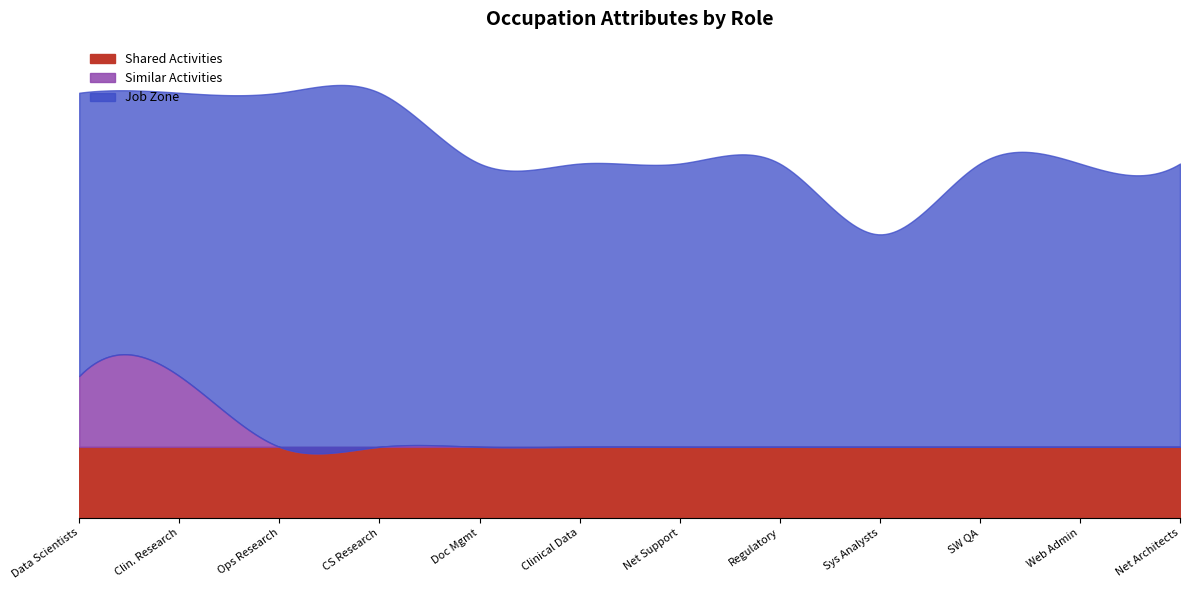

What position from the right is Clinical Data Managers?

7